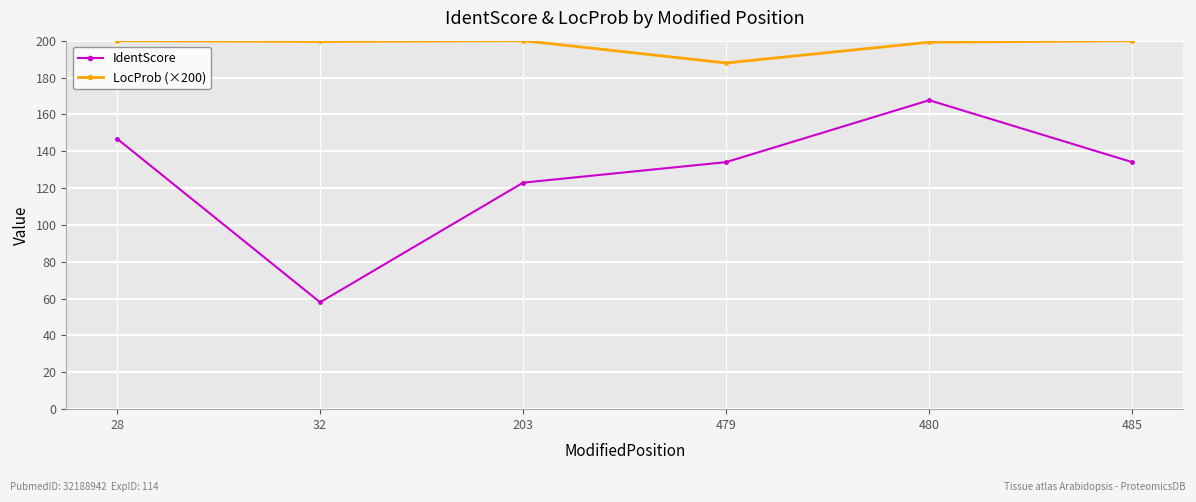

What is the sum of all IdentScore values?

763.6